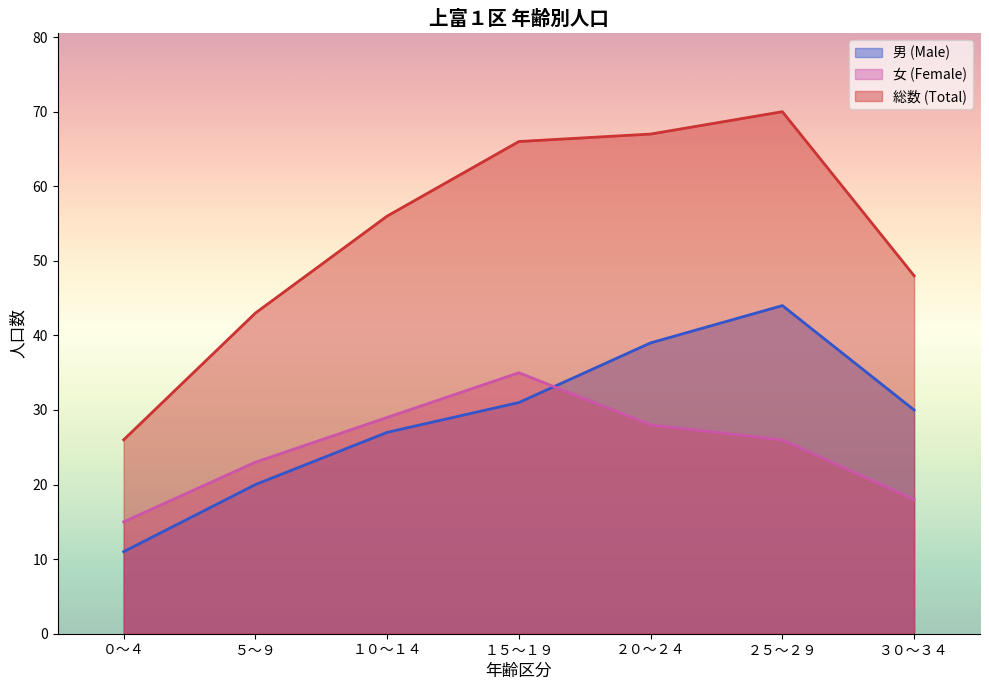

Which series has the widest spread of values?

総数 (Total)